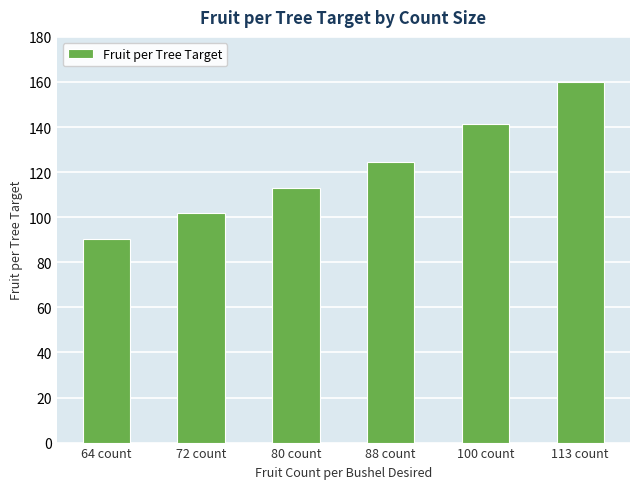

What is the ratio of the value at 113 count to the value at 72 count?

1.6